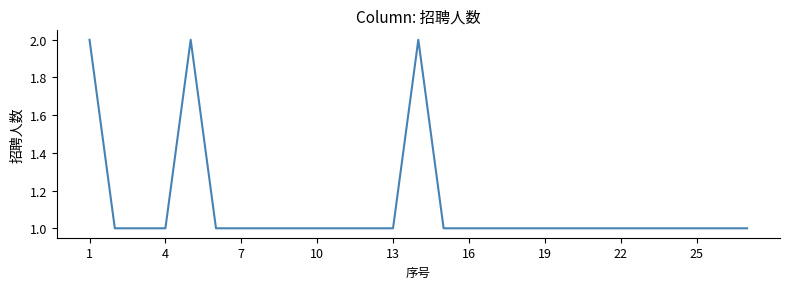

Does the chart display data point markers on the line(s)?

No